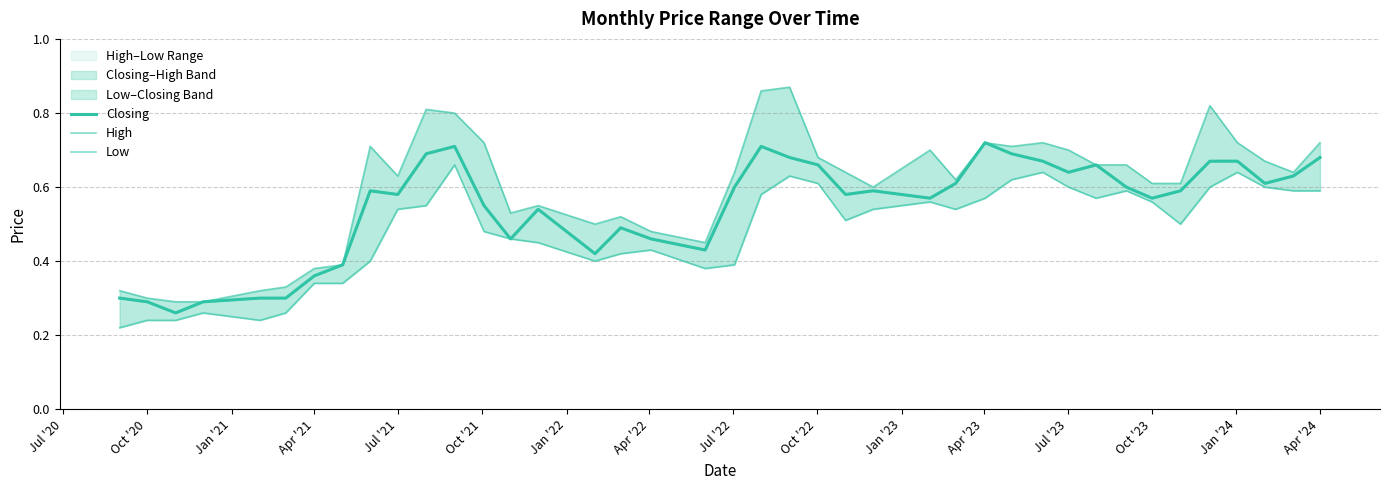

What is the difference between the maximum and minimum values in the High series?

0.6